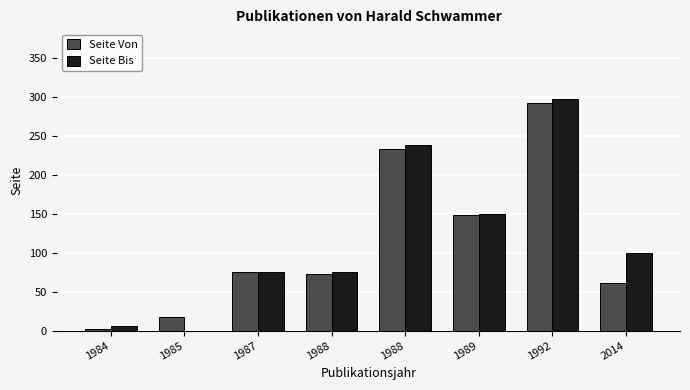

Rank the series by their maximum value, from highest to lowest.

Seite Bis, Seite Von